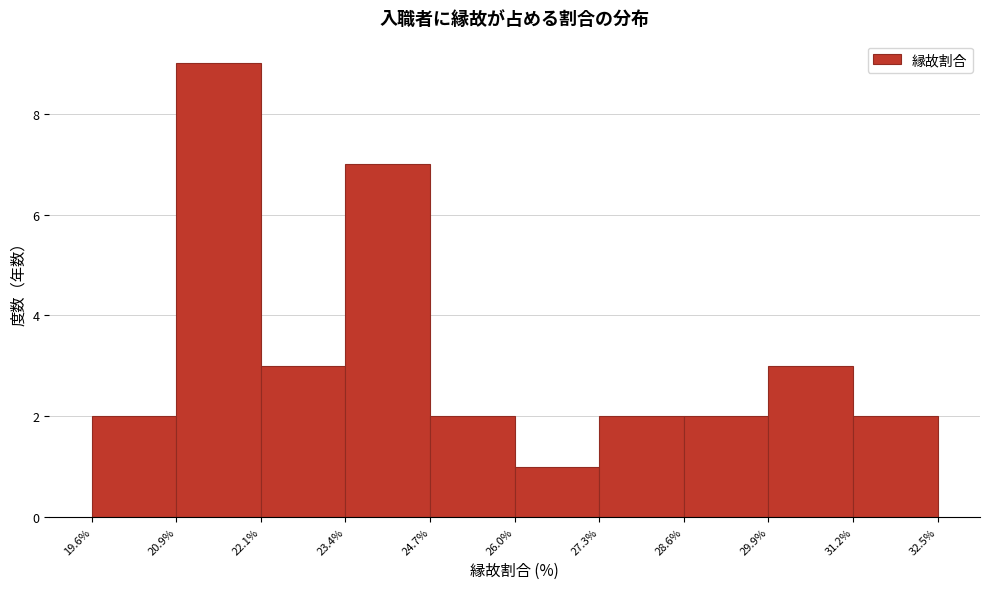

Reading left to right, transcribe this chart: for each bar, give the range it covers on the x-axis and its height. The values are not printed on the chart, so give them approximately, as read against the axis.

19.6% to 20.9%: 2
20.9% to 22.1%: 9
22.1% to 23.4%: 3
23.4% to 24.7%: 7
24.7% to 26.0%: 2
26.0% to 27.3%: 1
27.3% to 28.6%: 2
28.6% to 29.9%: 2
29.9% to 31.2%: 3
31.2% to 32.5%: 2